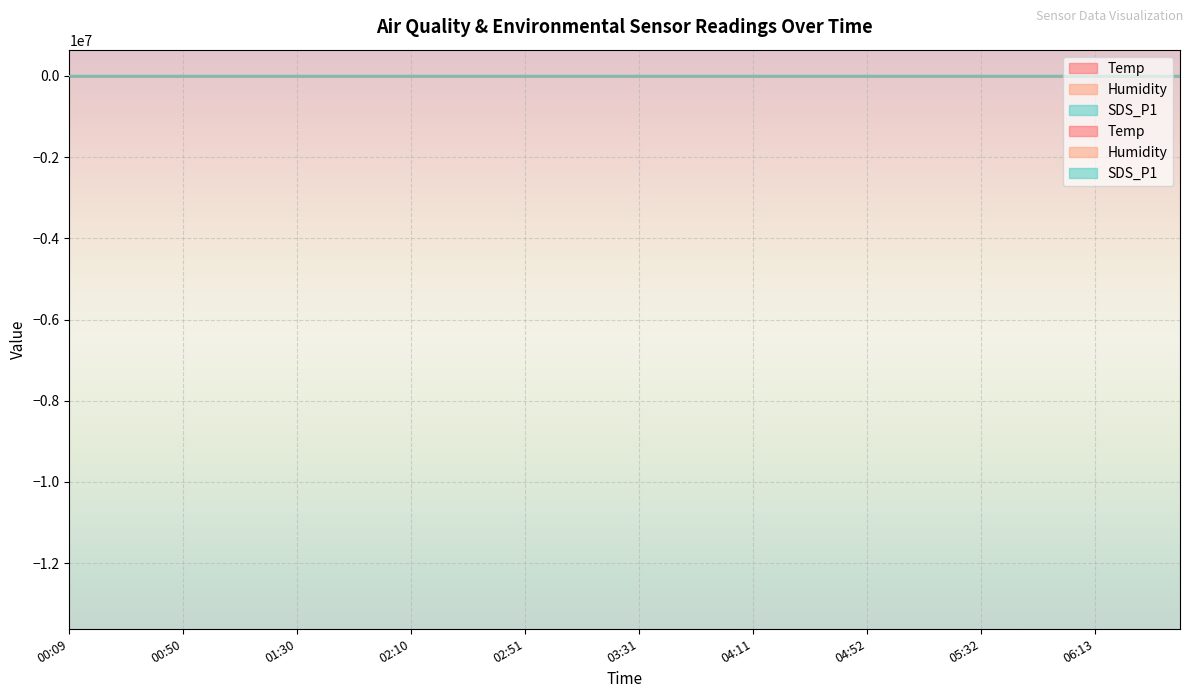

What is the label of the 22nd point from the left?

03:41